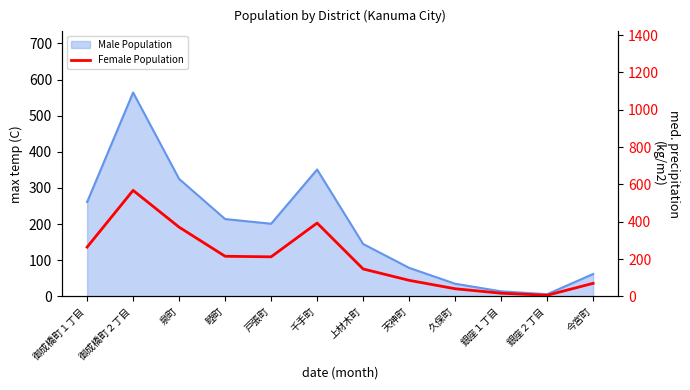

Does the chart have visible grid lines?

No